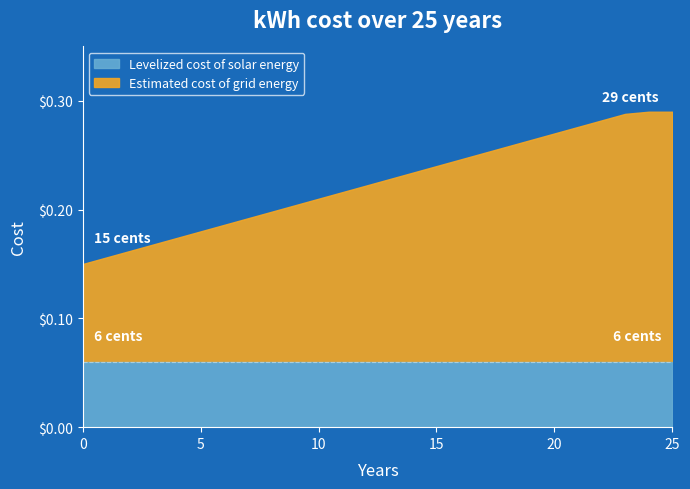

What is the difference between the second highest and second lowest values in the Estimated cost of grid energy series?

13.4